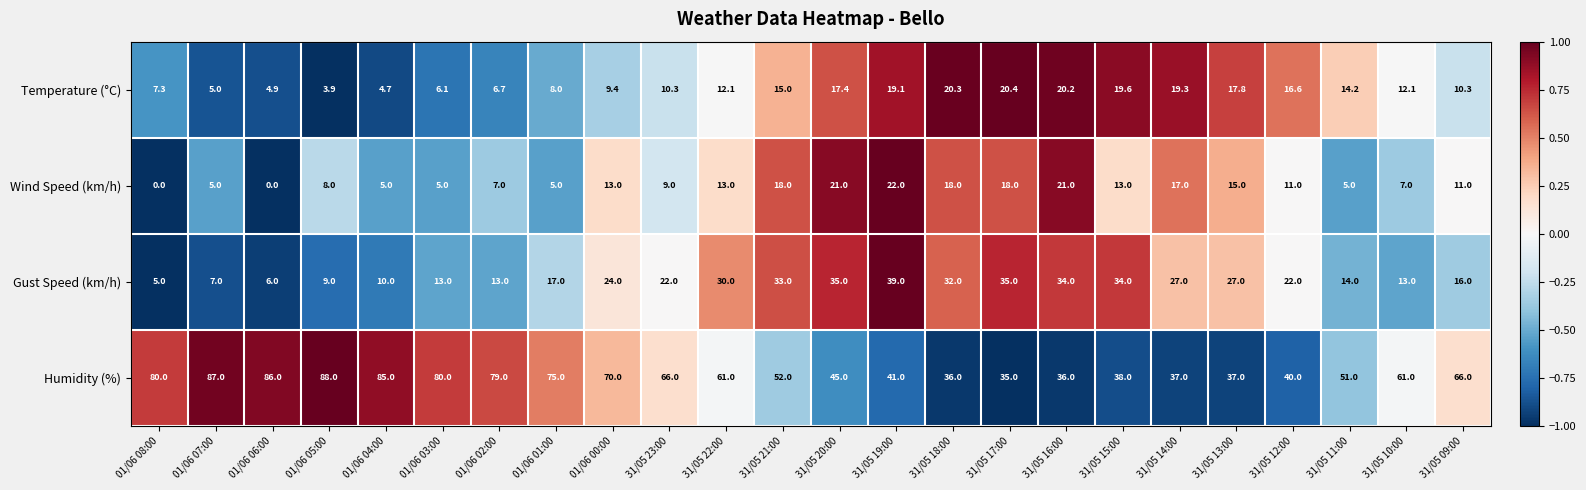

Rank the series at 31/05 09:00 from highest to lowest value.

Humidity (%), Gust Speed (km/h), Wind Speed (km/h), Temperature (°C)